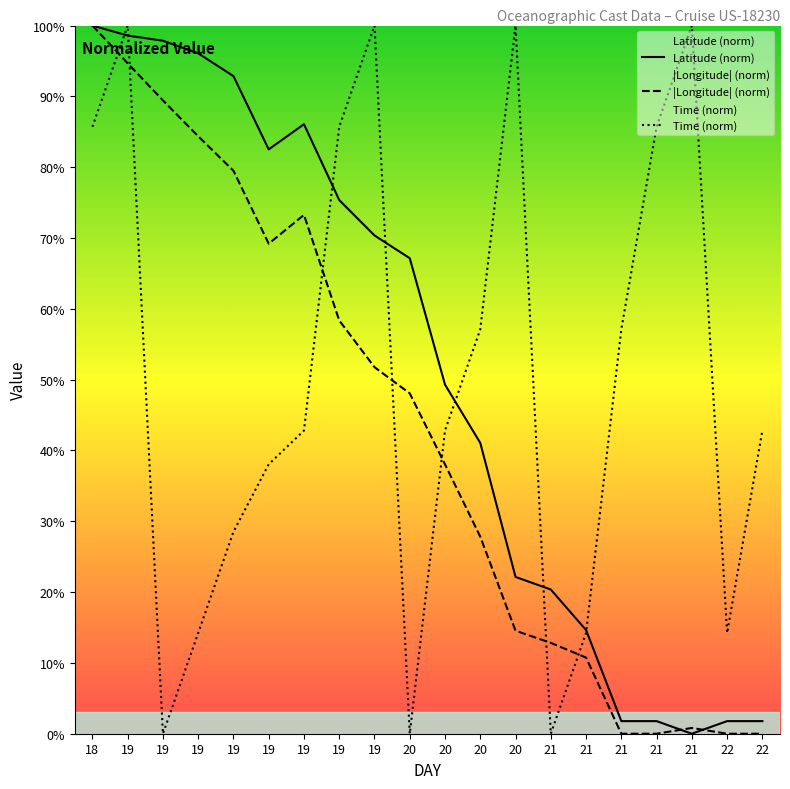

At 20, list the series in order from largest to smallest.

Latitude (norm), |Longitude| (norm), Time (norm)